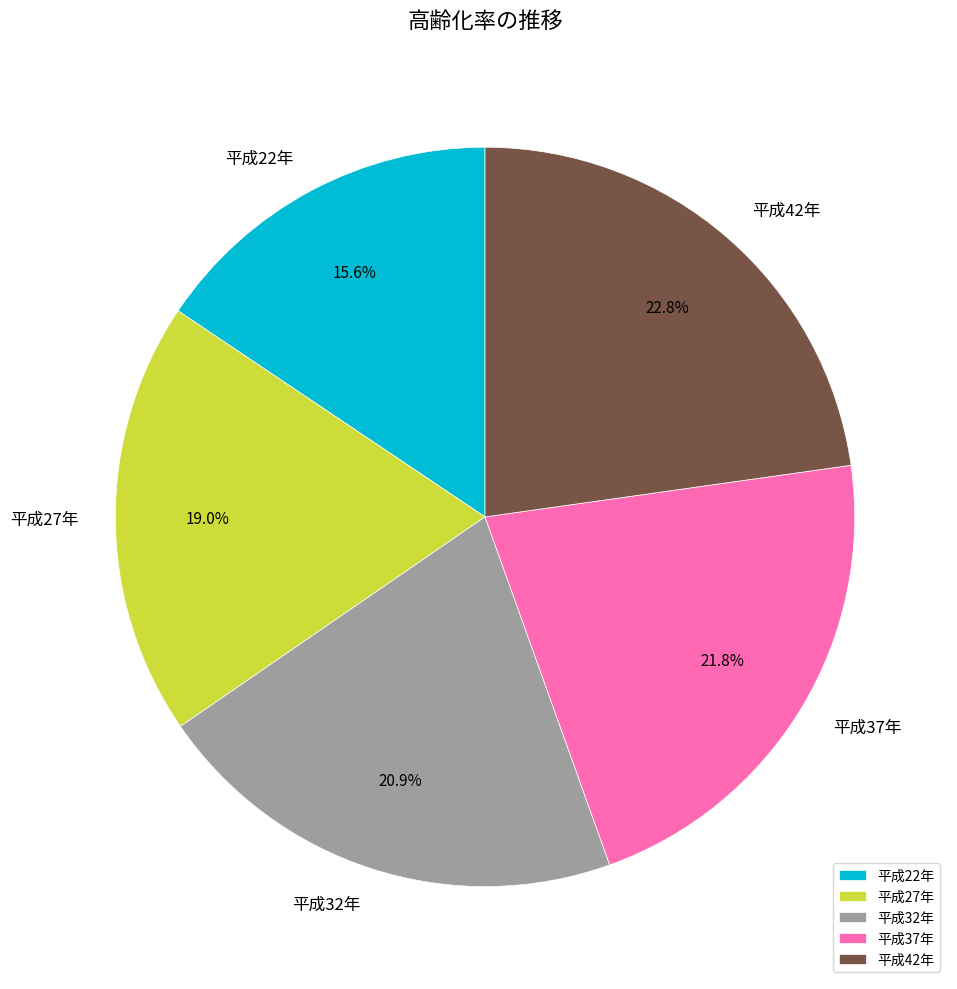

Does any single category account for the majority?

No